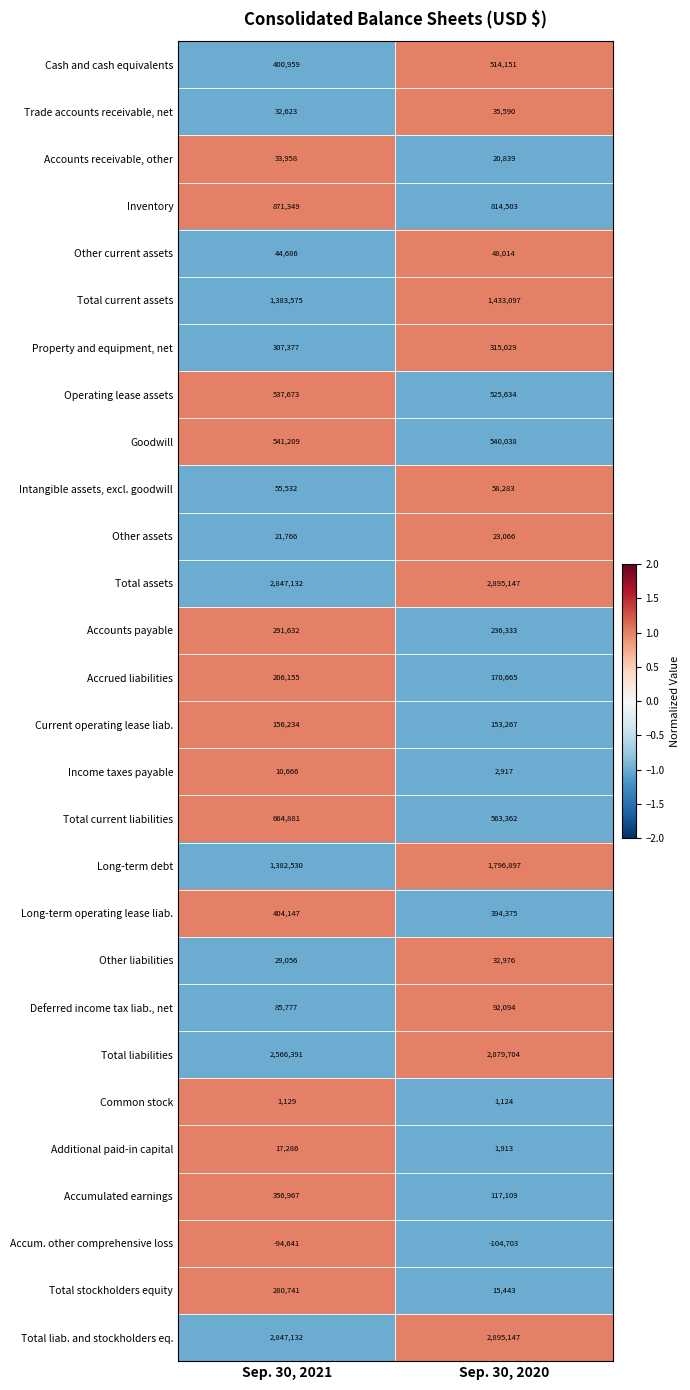

What is the difference between the Deferred income tax liab., net values at Sep. 30, 2020 and Sep. 30, 2021?

6317